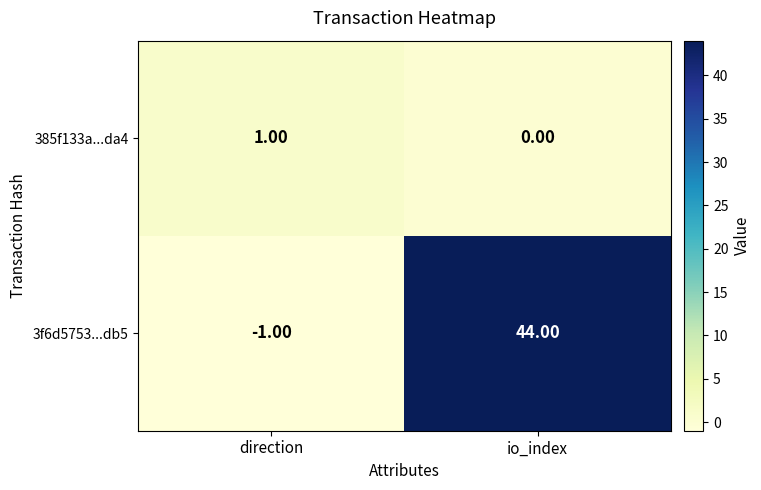

At which category does the chart reach its minimum across all series?

direction